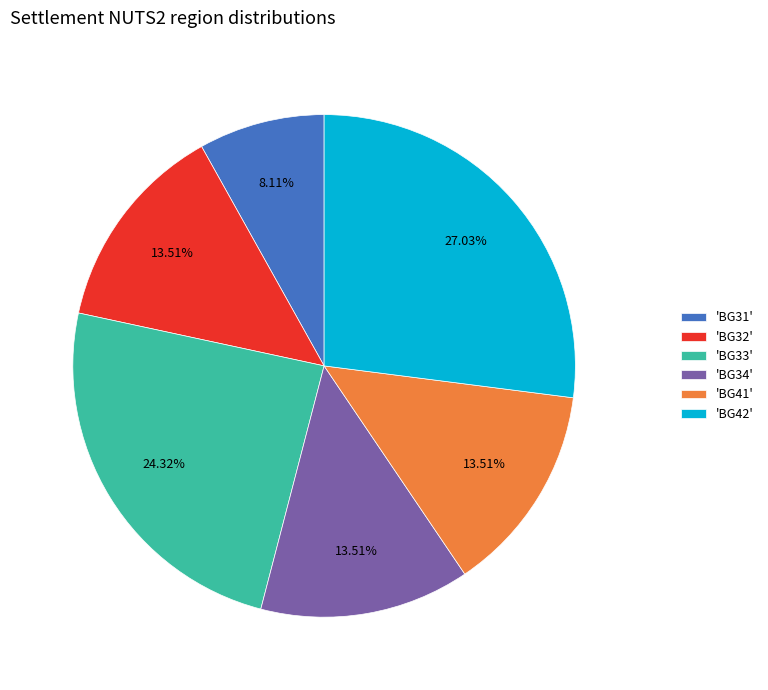

Combined, do 'BG33' and 'BG41' account for over 50%?

No